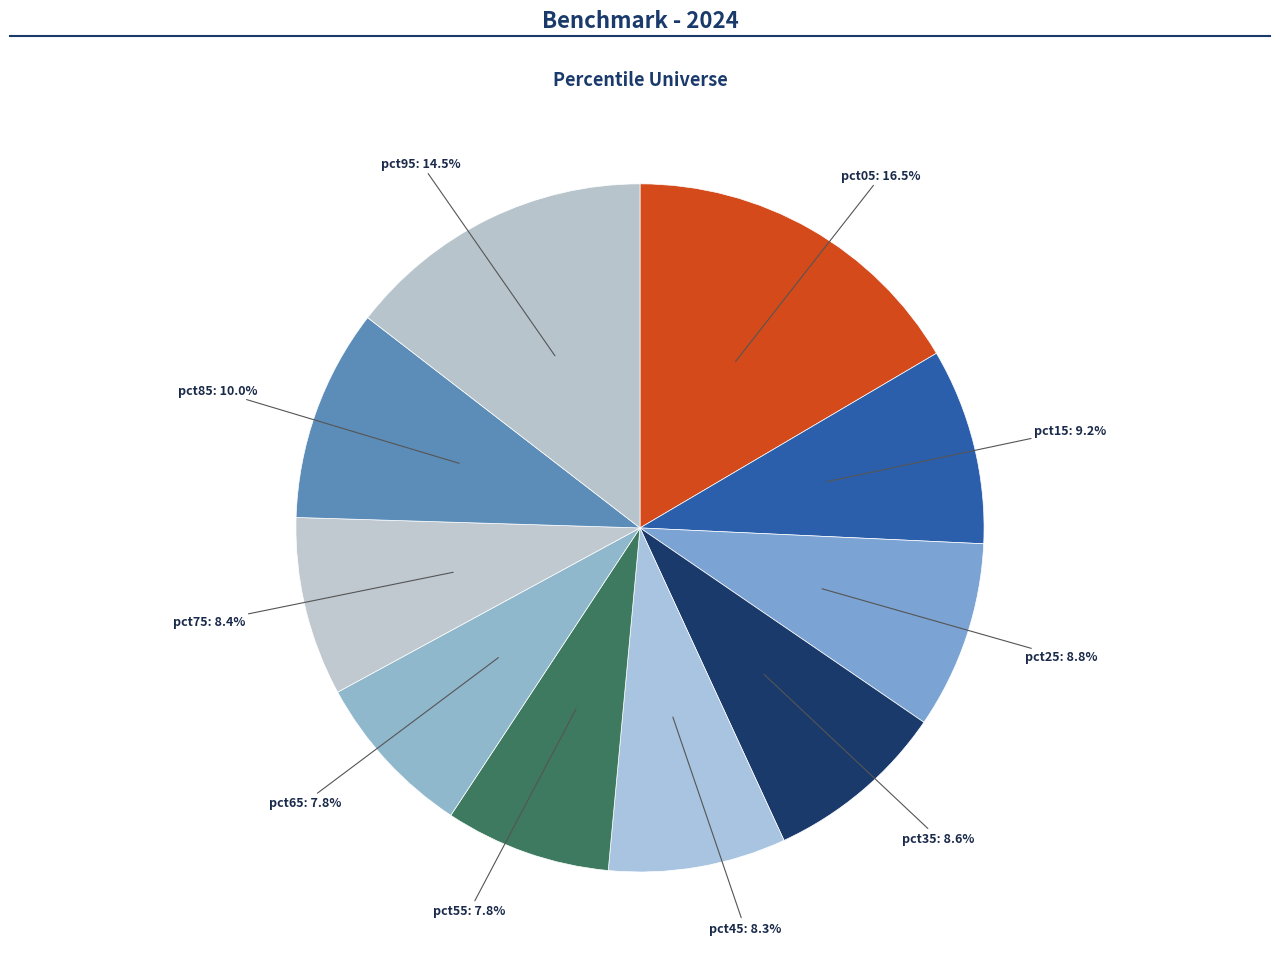

Which slice is the largest?

pct05